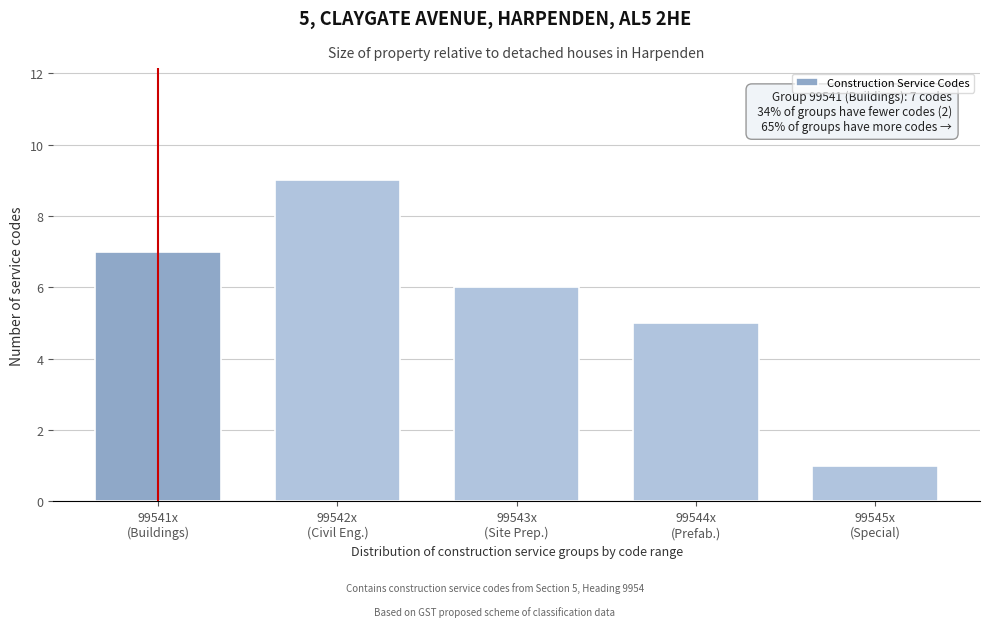

Reading right to left, transcribe all the data shown in this chart.

1	5	6	9	7